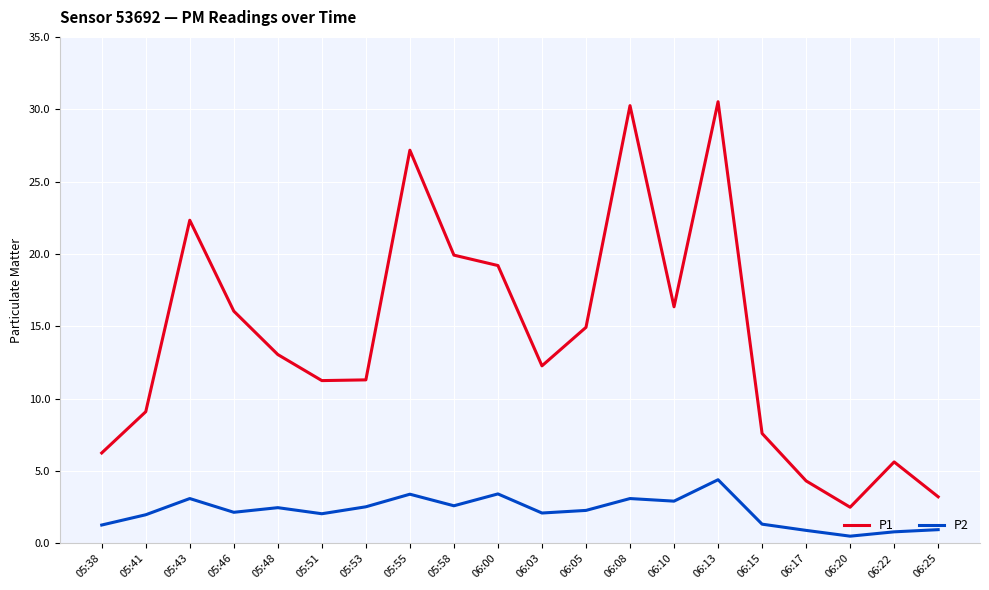

Rank the series by their average value, from highest to lowest.

P1, P2